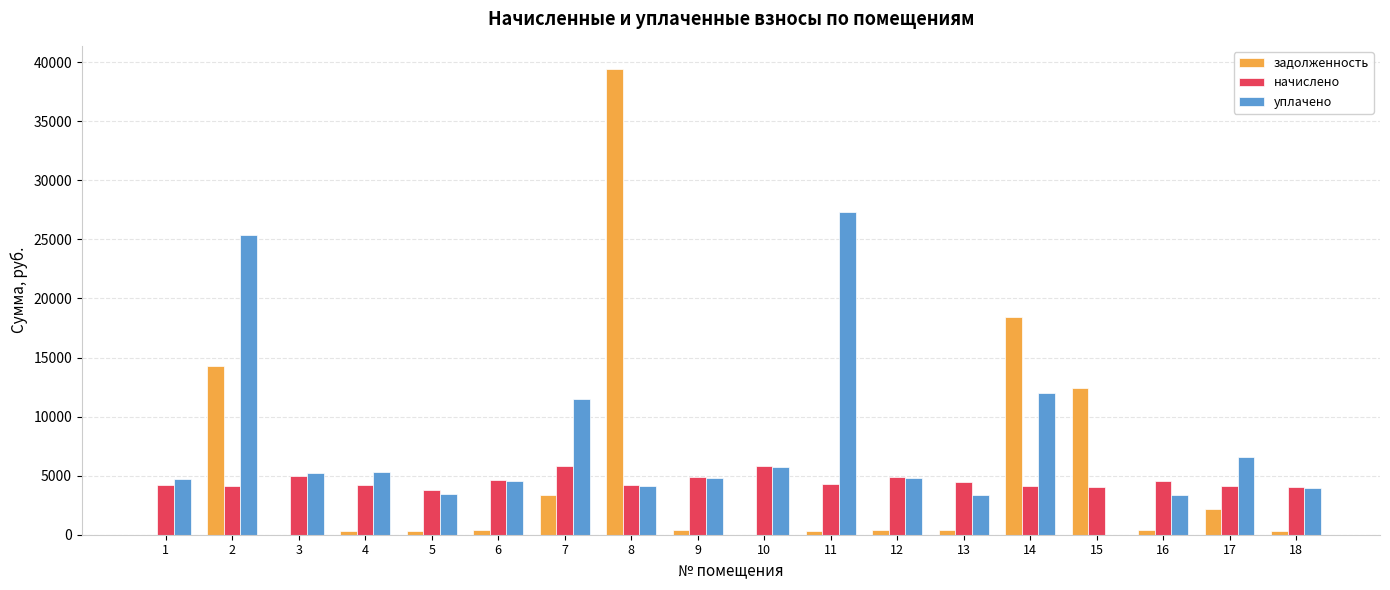

Which series has the largest total across all categories?

уплачено